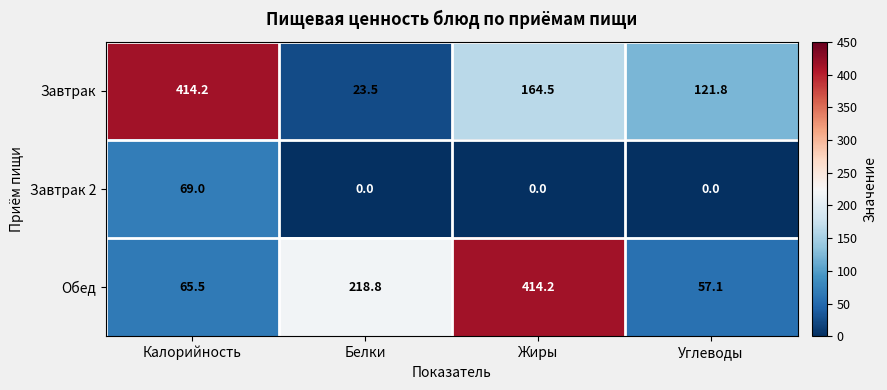

Which series has the widest spread of values?

Завтрак